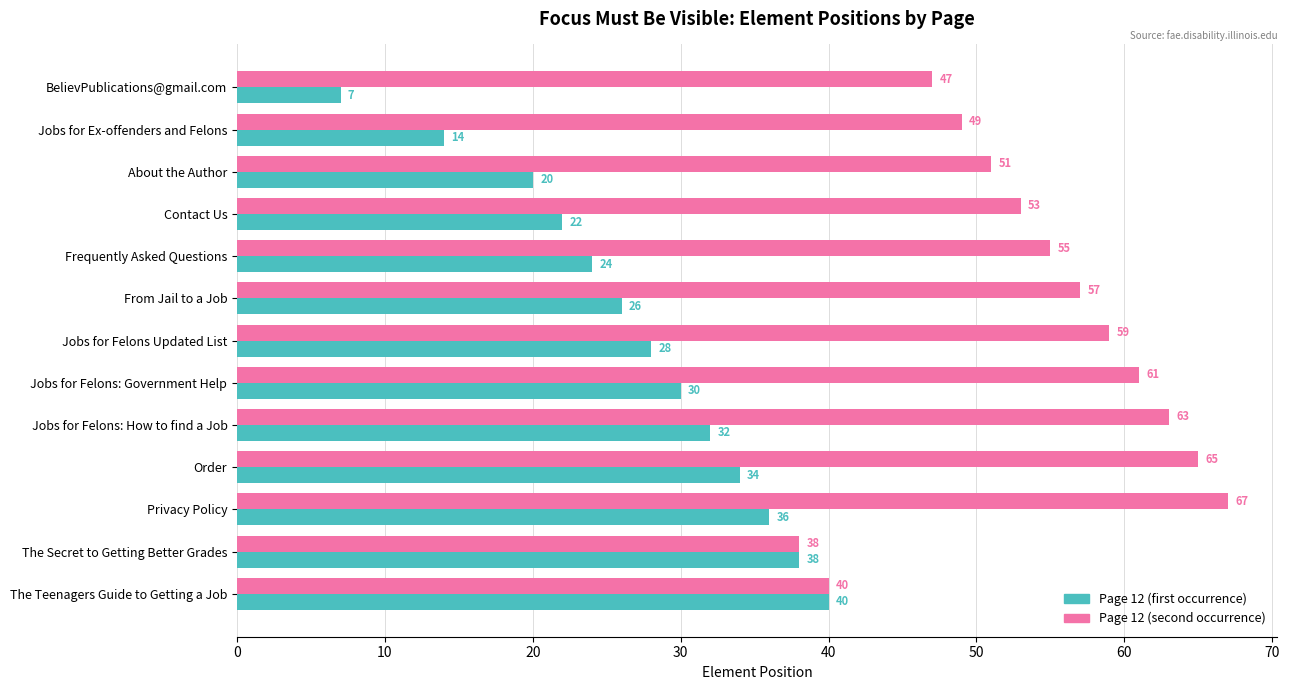

Read the Page 12 (second occurrence) value at Frequently Asked Questions, to the nearest 10.

60